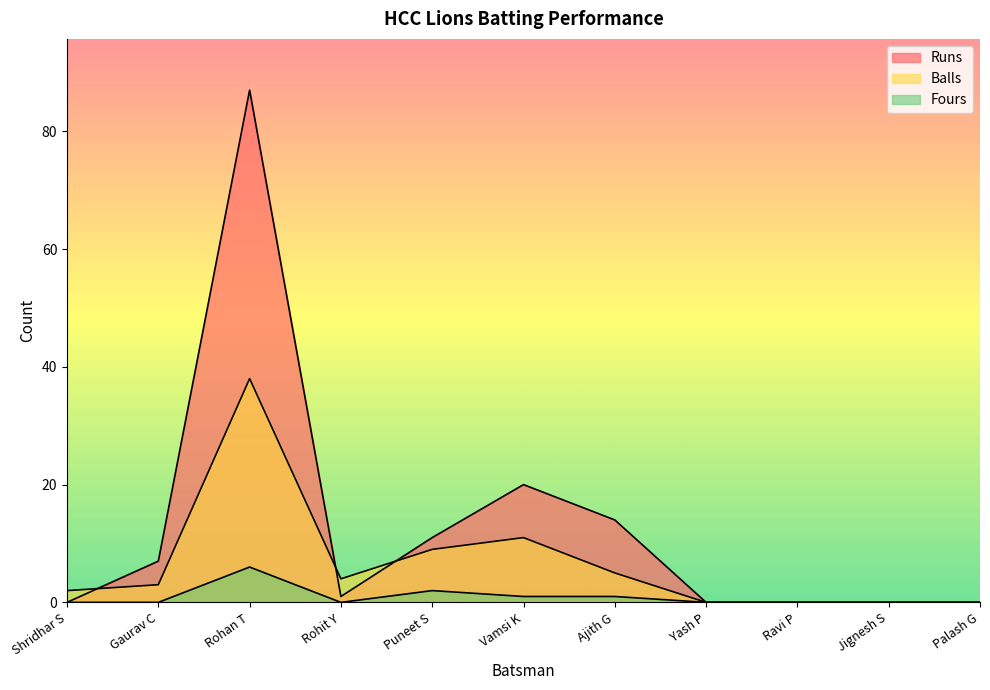

What is the greatest value displayed?

87